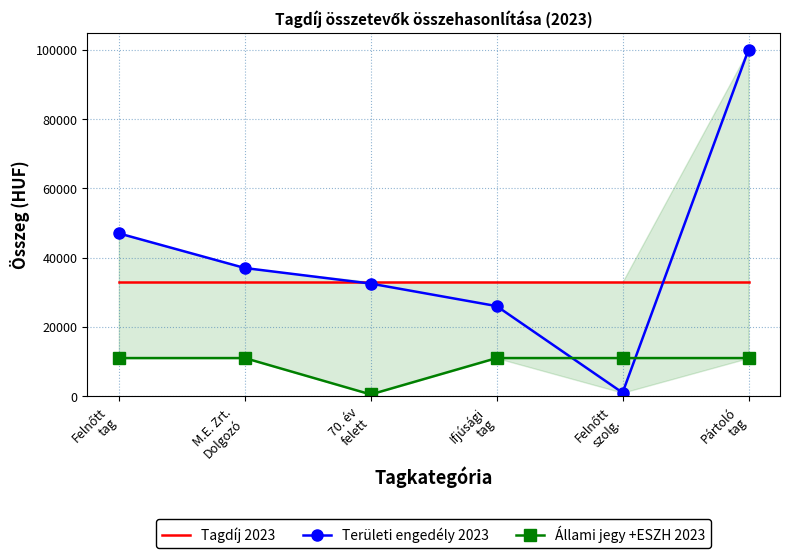

List the series in order of their peak value, lowest first.

Állami jegy +ESZH 2023, Tagdíj 2023, Területi engedély 2023